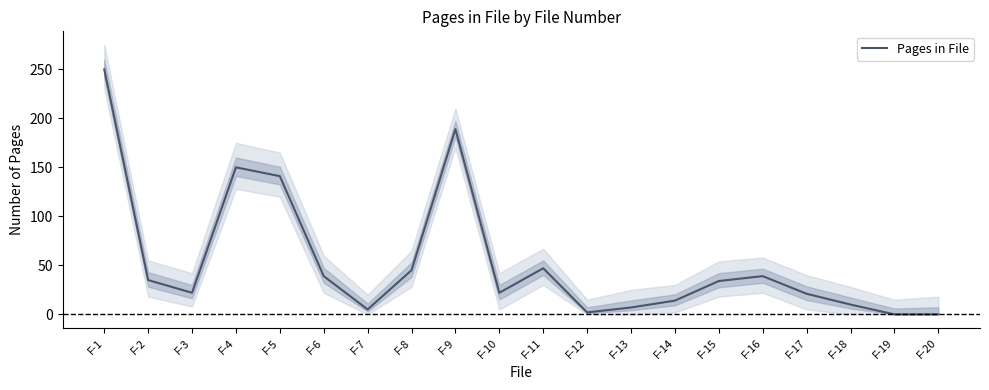

List the labels in order of value, smallest first.

F-19, F-20, F-12, F-7, F-13, F-18, F-14, F-17, F-3, F-10, F-15, F-2, F-6, F-16, F-8, F-11, F-5, F-4, F-9, F-1